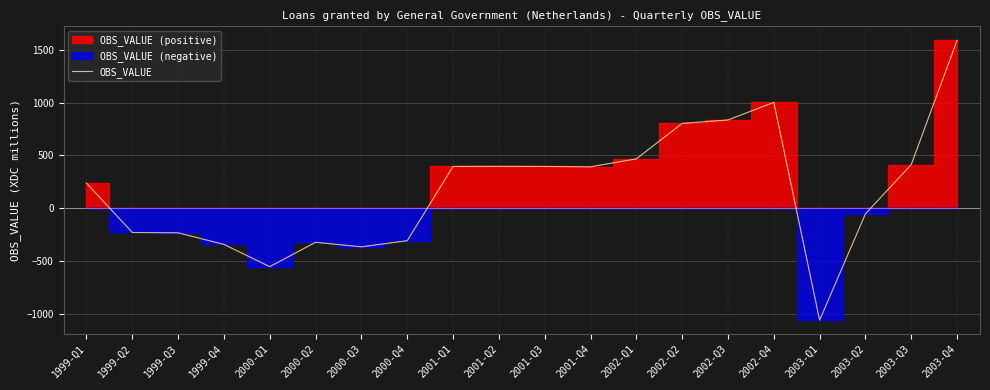

True or false: there are more than 1 points higher than both neighbors.

True